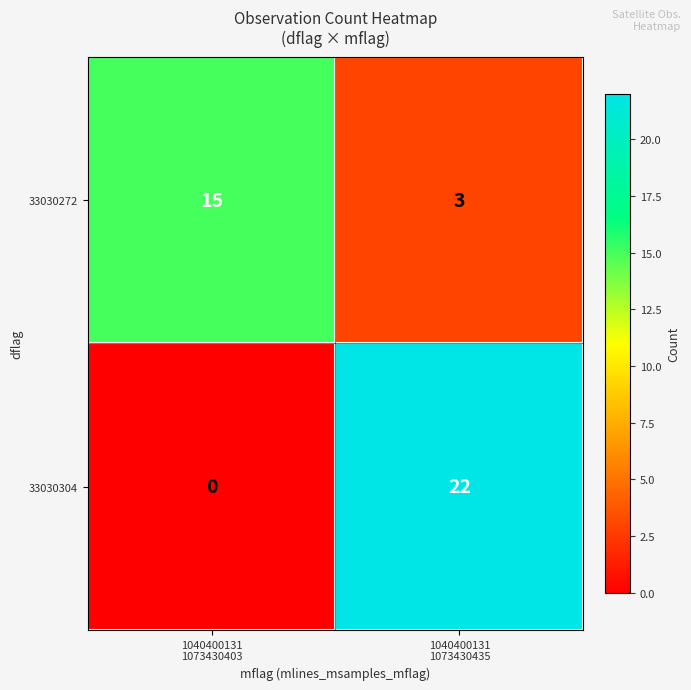

What is the average value of the 33030304 series?

11